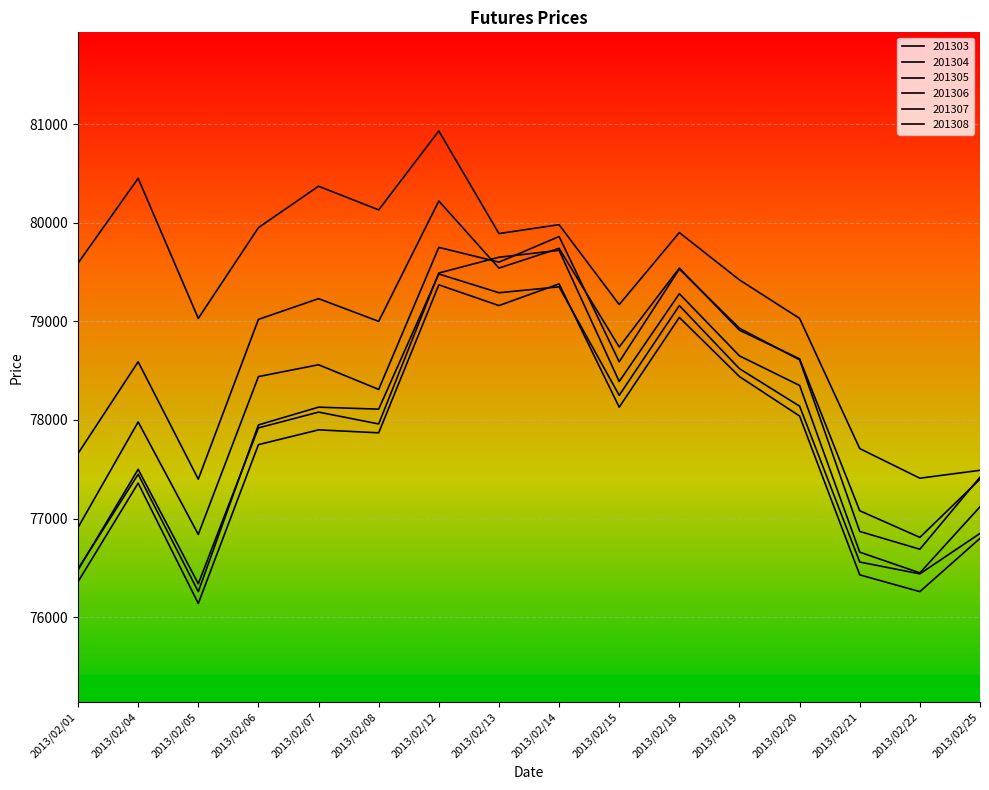

How many interior local valleys does the 201304 series have?

5